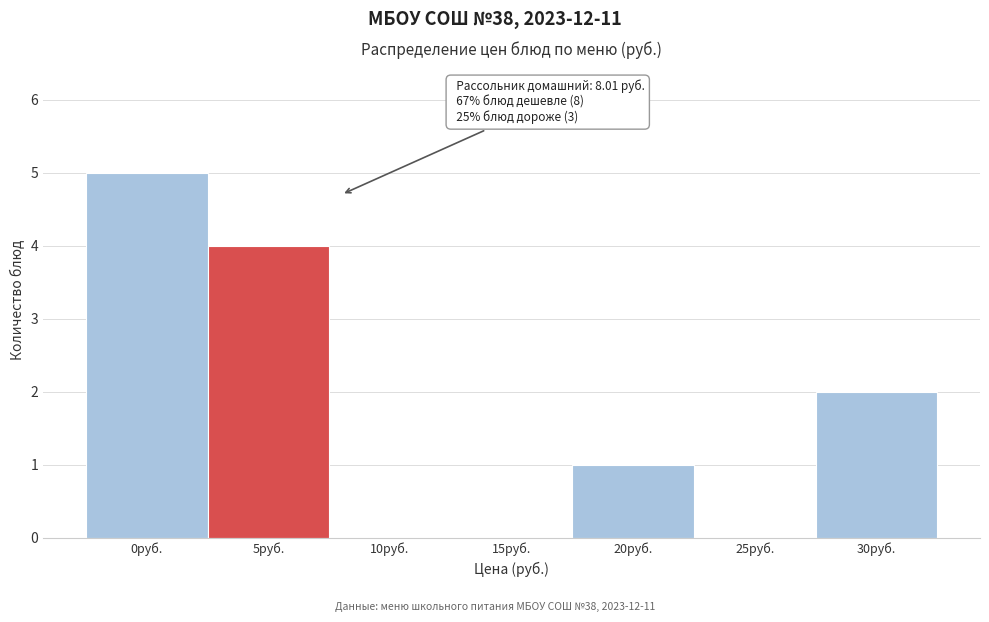

Reading left to right, transcribe all the data shown in this chart.

0руб.=5	5руб.=4	10руб.=0	15руб.=0	20руб.=1	25руб.=0	30руб.=2